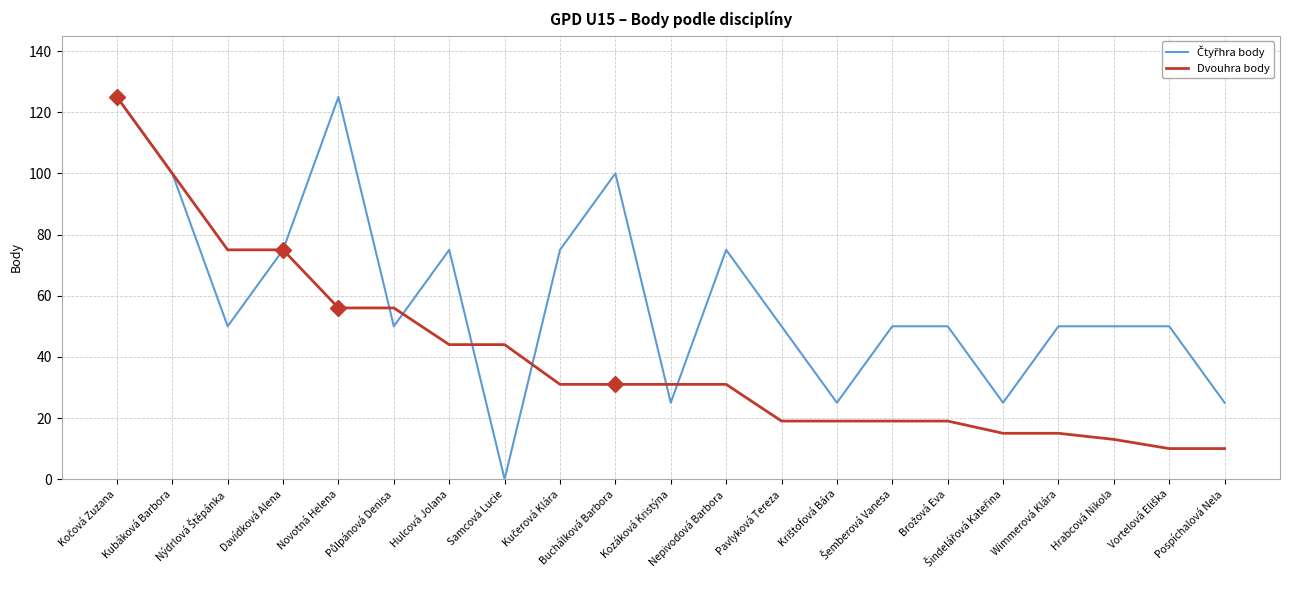

What is the maximum value shown in the chart?

125